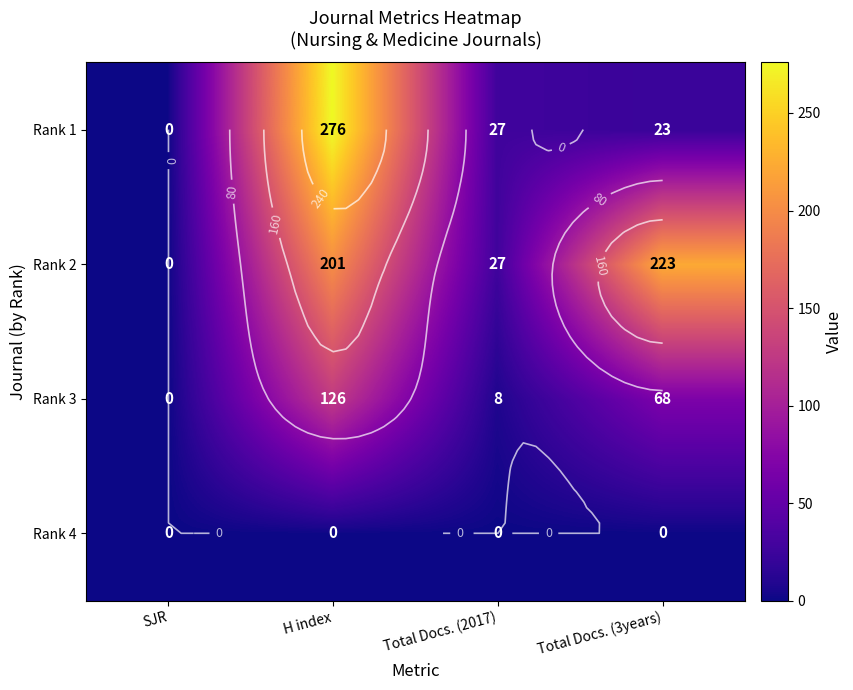

At how many categories does at least one series exceed 169?

2